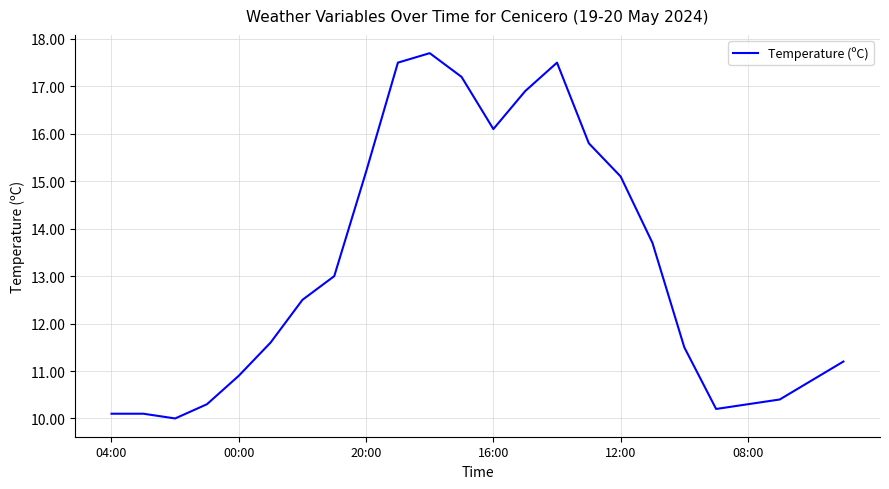

What is the smallest value displayed?

10.0